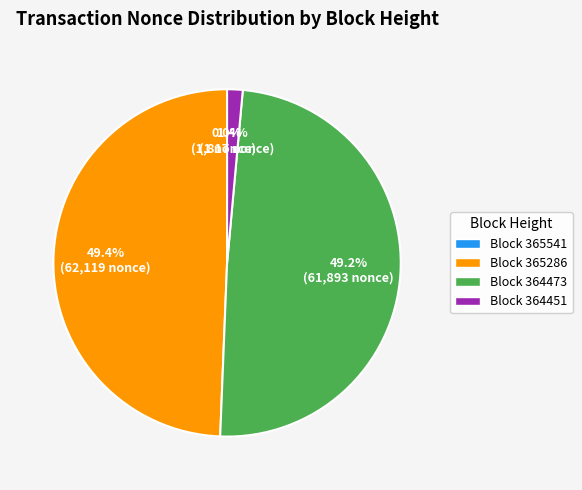

Is there any slice that represents more than half of the pie?

No